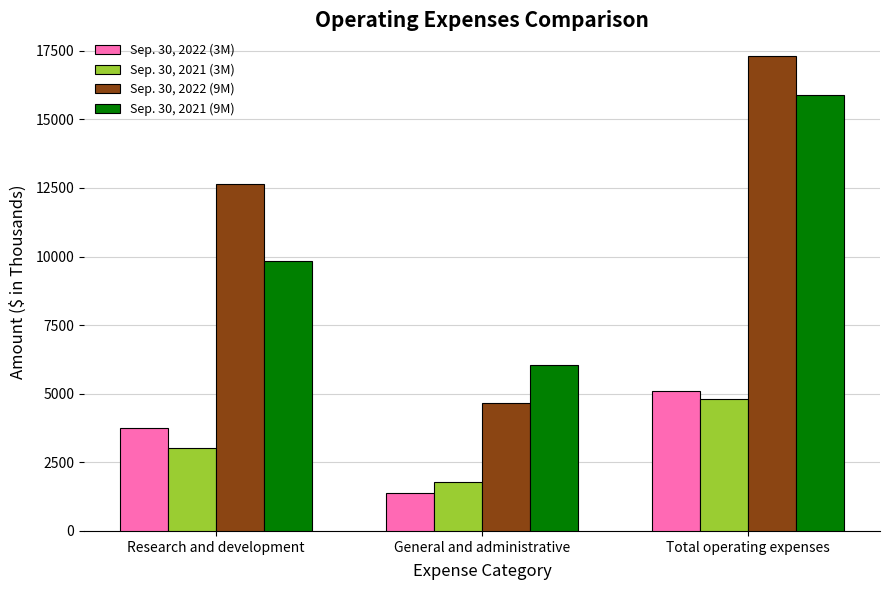

List the labels in order of Sep. 30, 2021 (9M) value, smallest first.

General and administrative, Research and development, Total operating expenses